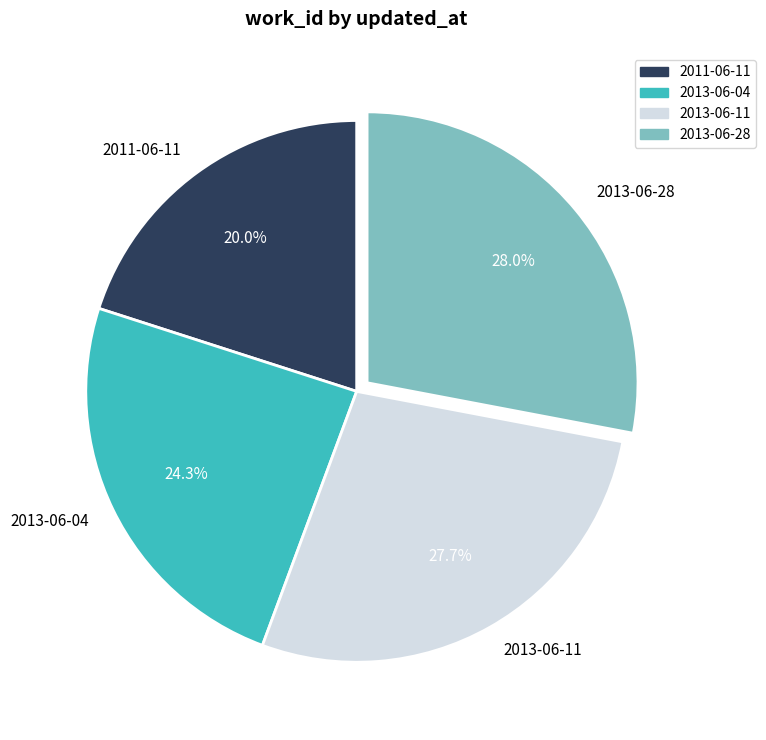

True or false: 2013-06-11 accounts for 15% of the total.

False